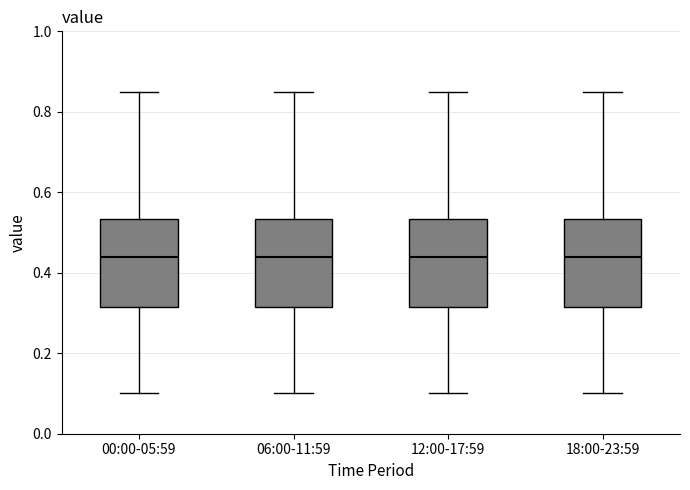

Where is the upper edge of the box for 12:00-17:59 on the y-axis? The values are not printed on the chart, so give them approximately, as read against the axis.

0.54